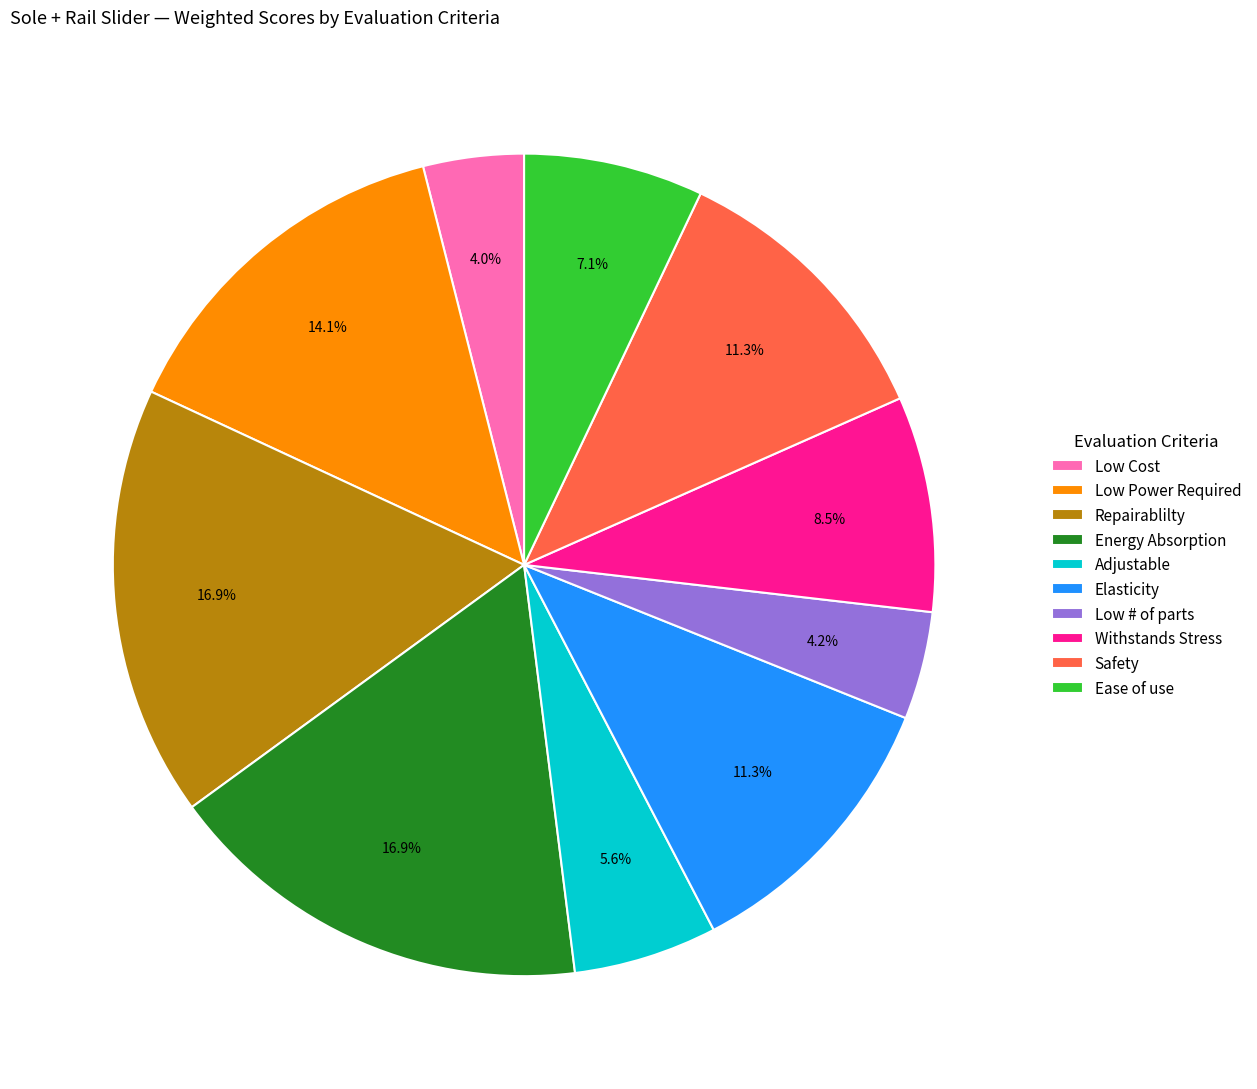

The Repairablilty slice represents 10% of the pie. True or false?

False